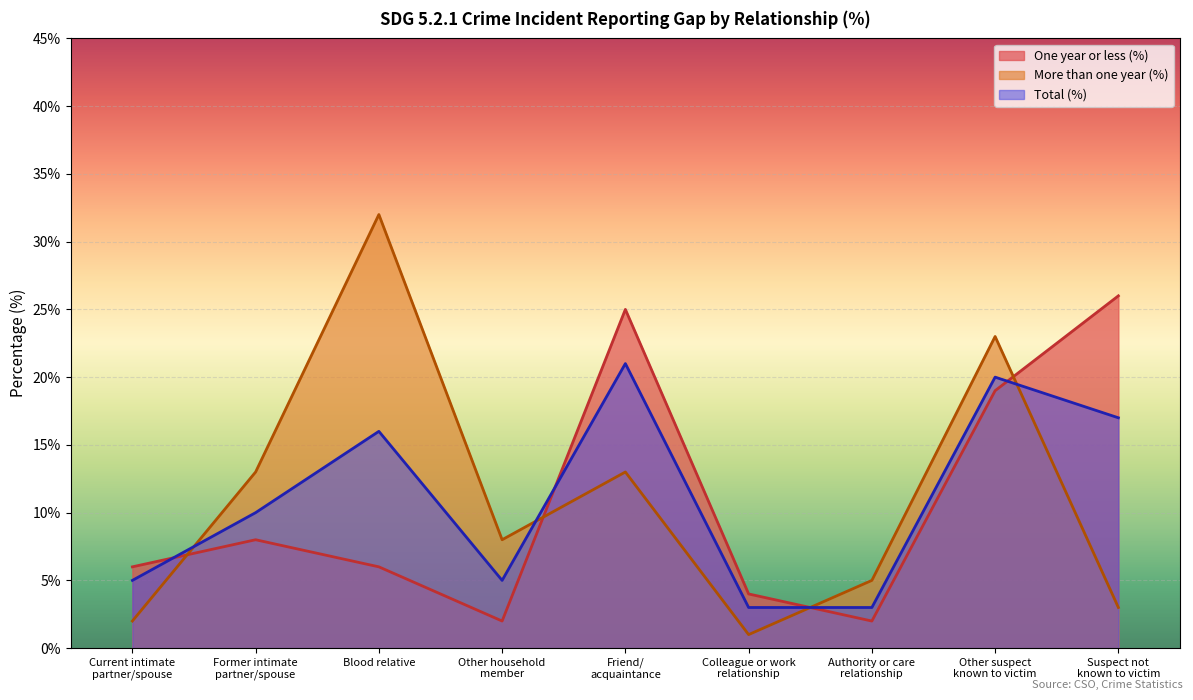

Which series changed the most between Current intimate
partner/spouse and Colleague or work
relationship?

One year or less (%)